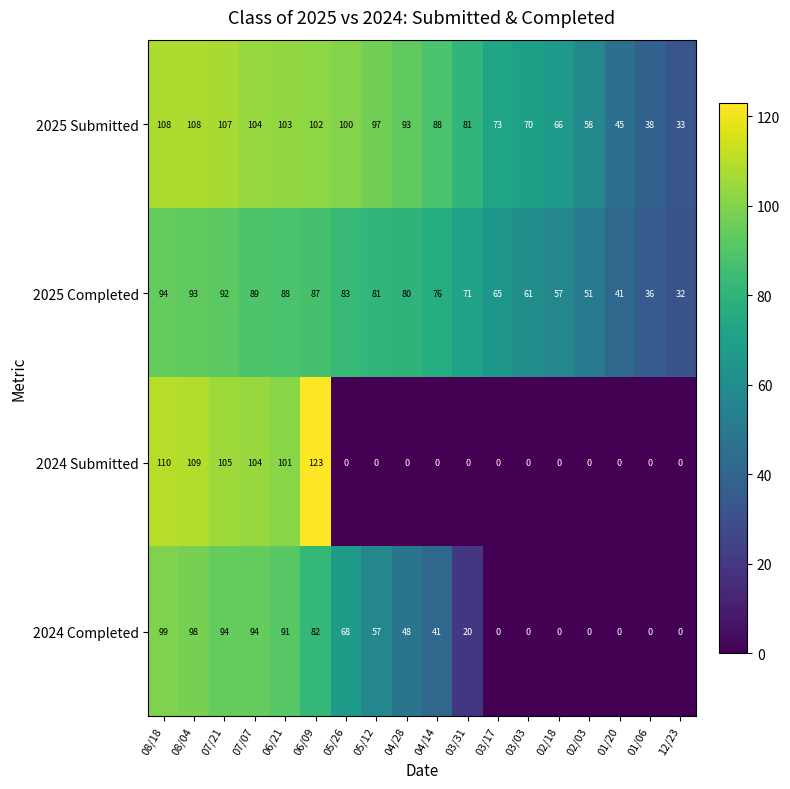

Is it true that 2025 Completed equals 65 at 03/17?

True